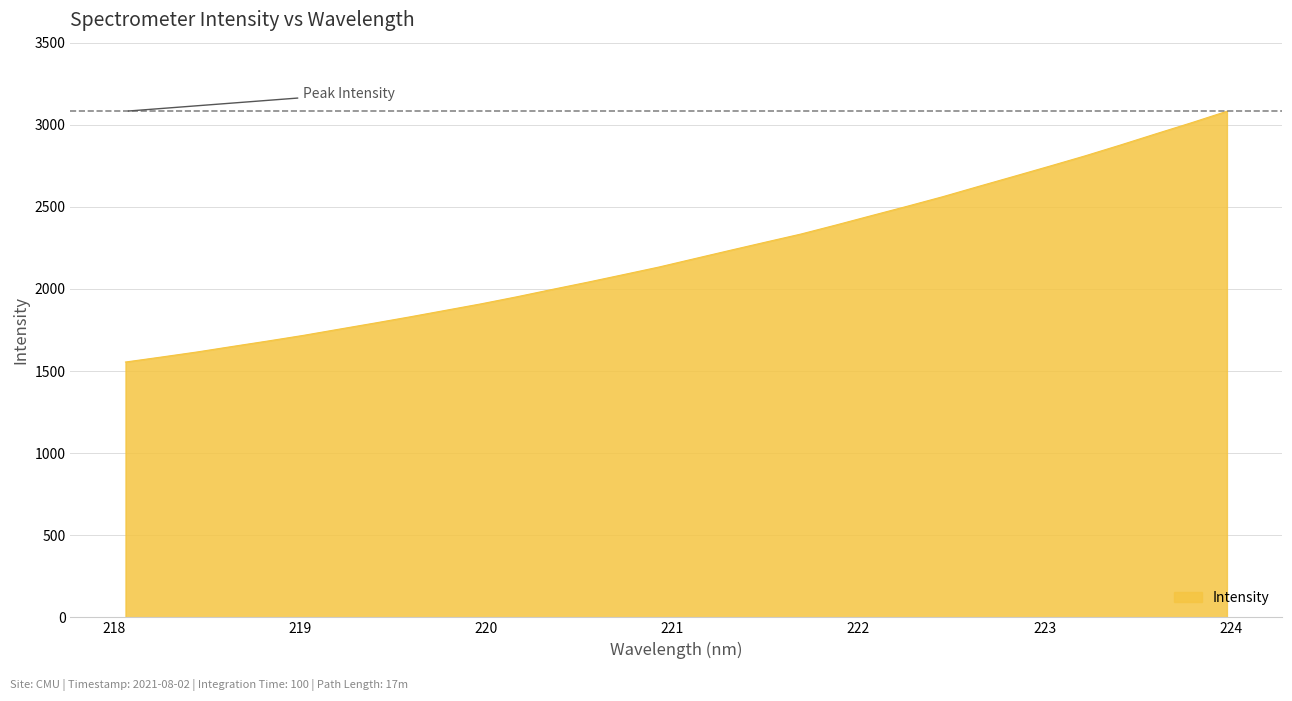

What is the minimum value shown in the chart?

1555.1